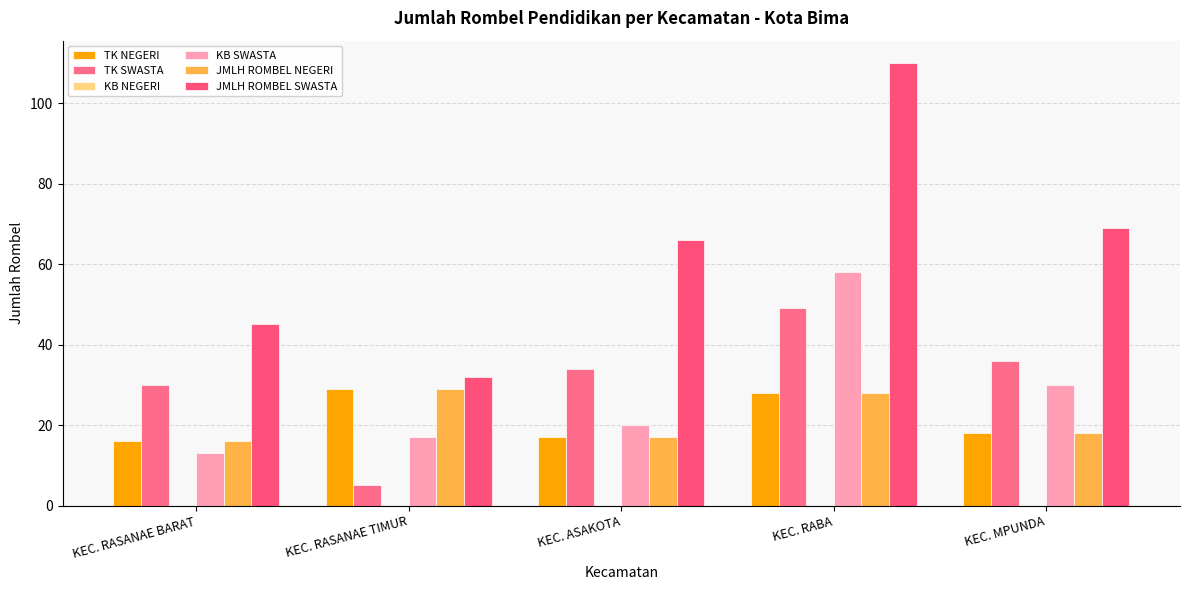

How many bars are there in each group?

5